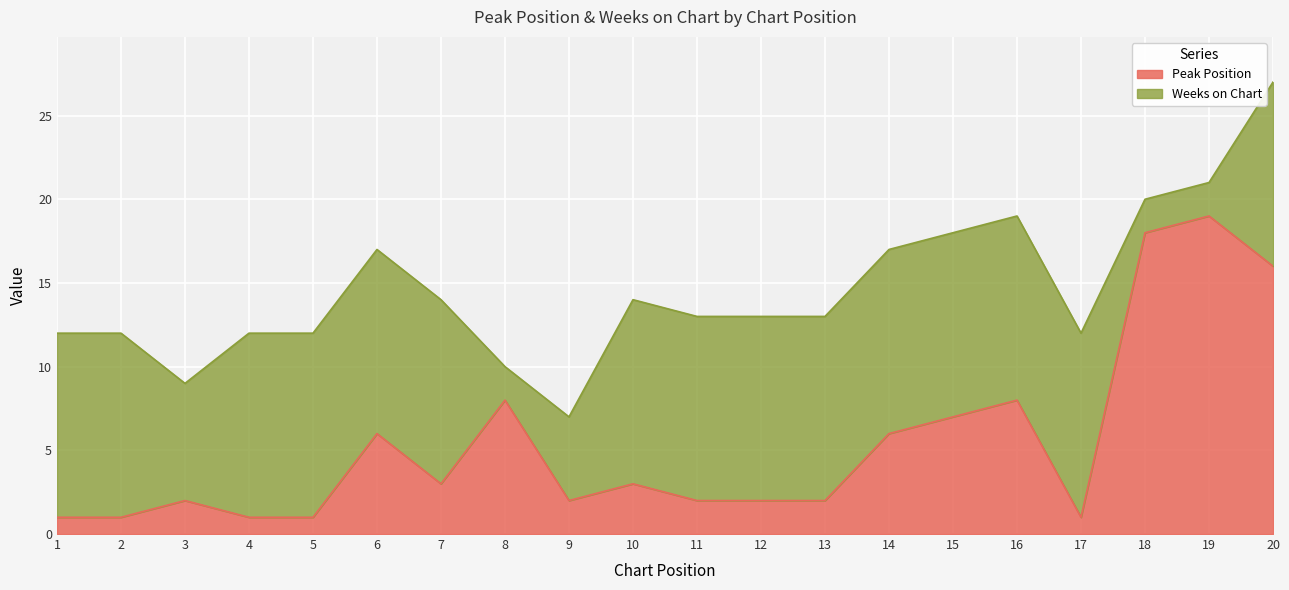

Which label corresponds to the largest value in the chart?

19